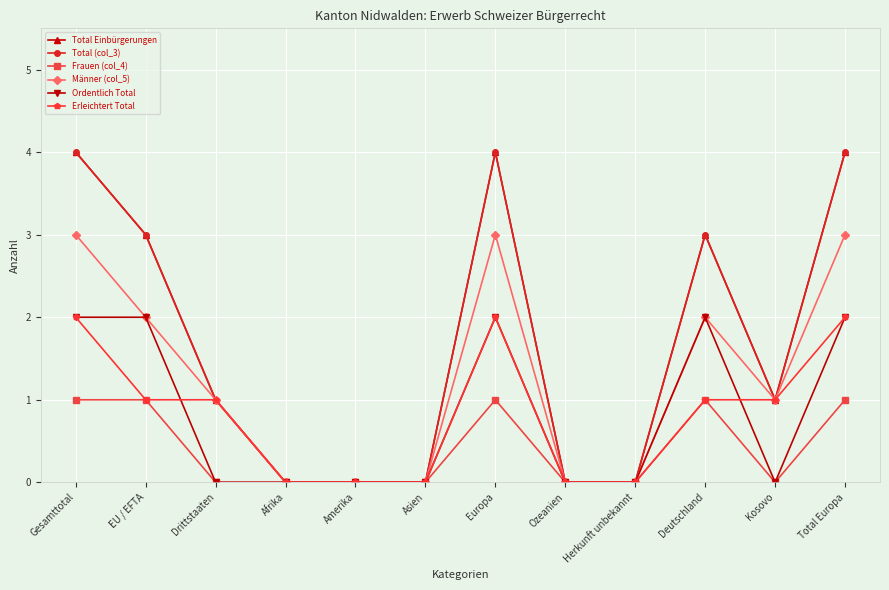

How many data points in Total Einbürgerungen are less than 1?

5